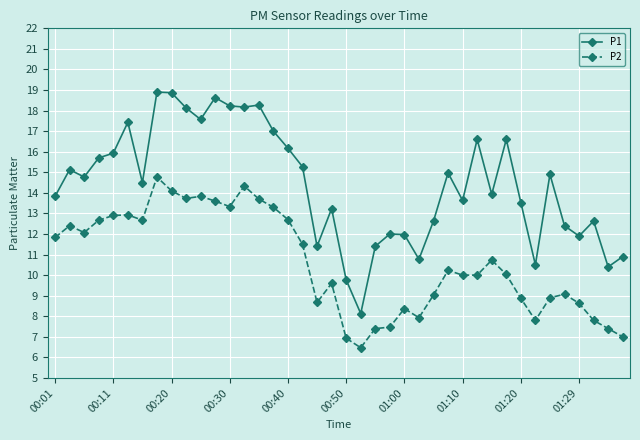

True or false: P2 and P1 intersect in this chart.

False